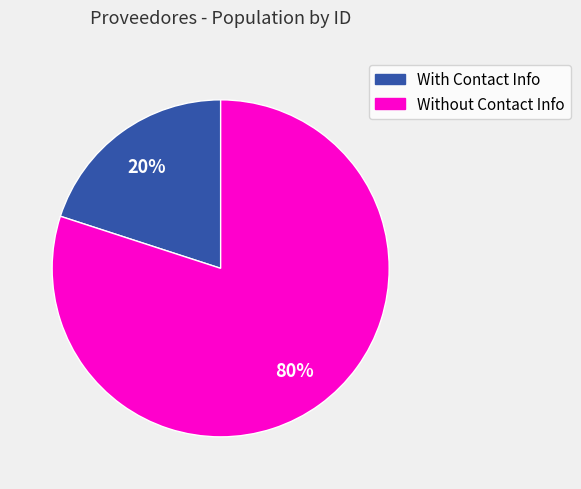

To the nearest percent, what is the average slice percentage?

50%